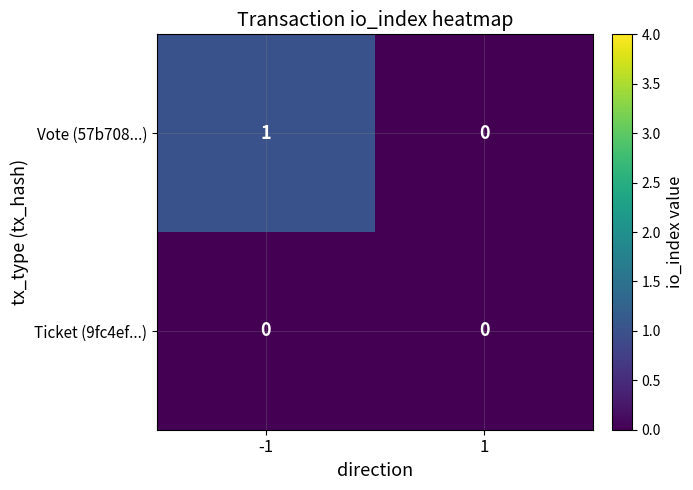

Which series has the widest spread of values?

Vote (57b708...)